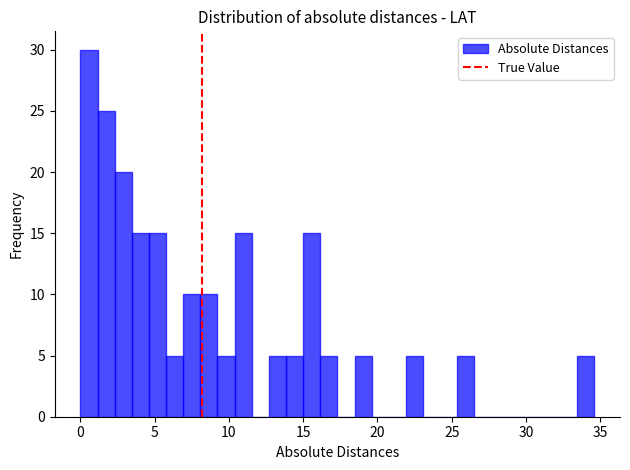

Around what value on the x-axis is the tallest bar? Give the approximate position of its centre, as read against the axis.

0.5